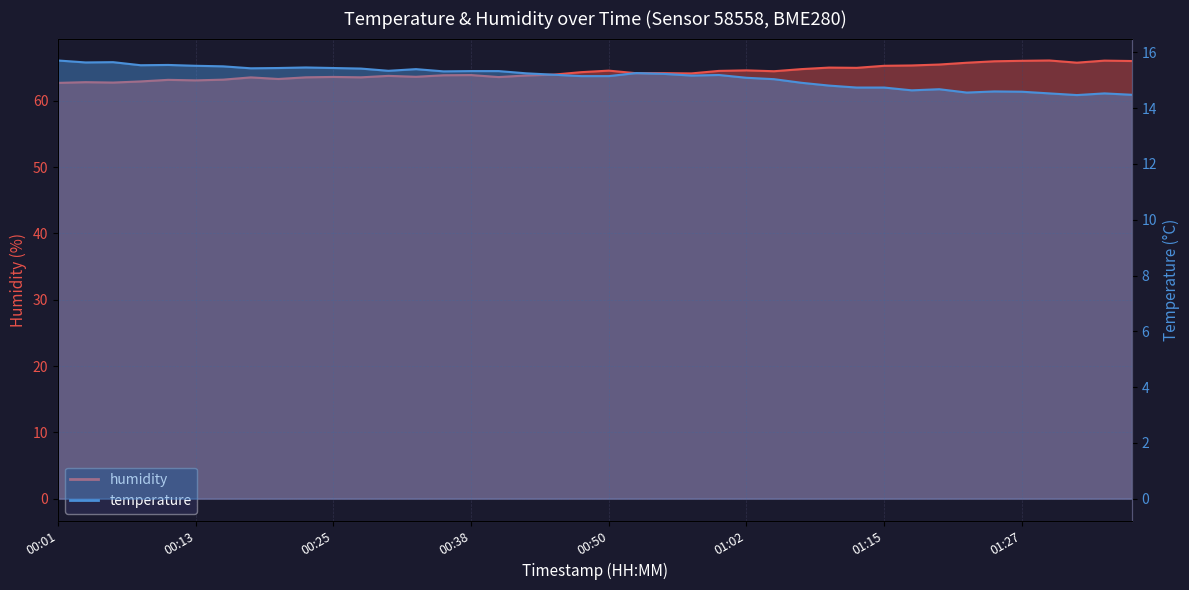

At which label does humidity first exceed 64?

00:47